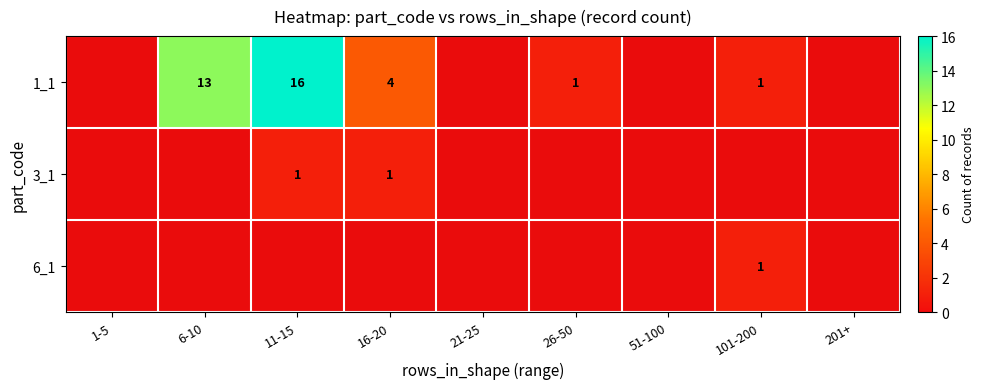

What is the difference between the 1_1 values at 26-50 and 6-10?

12